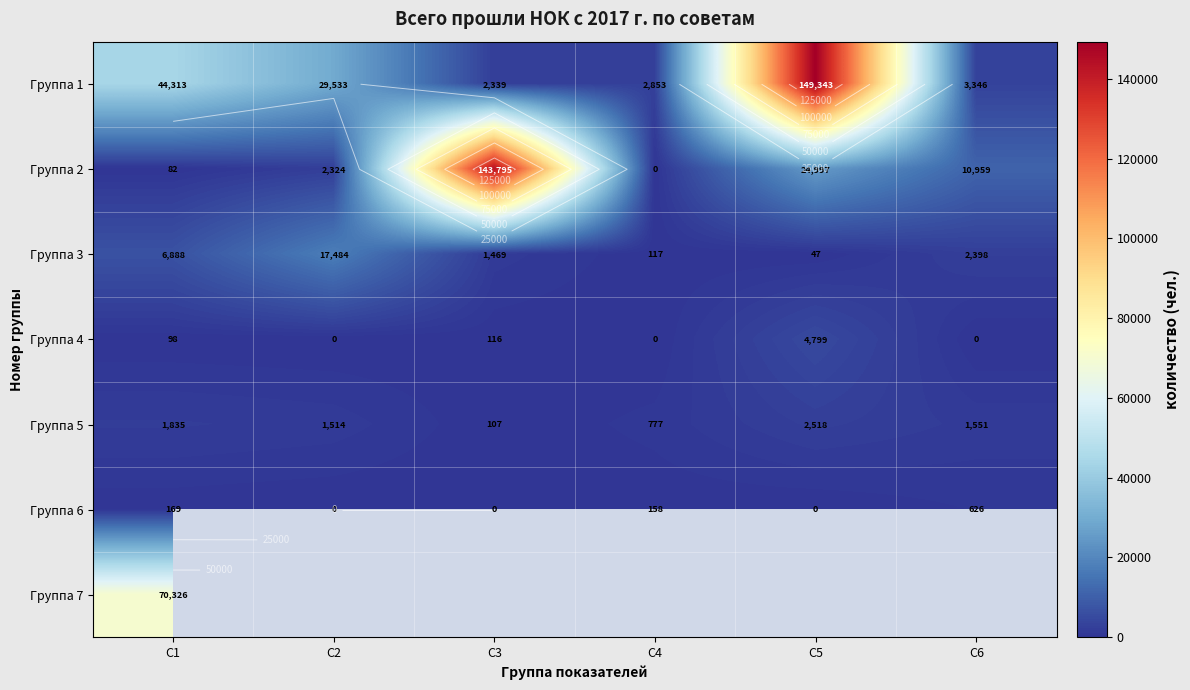

Which series has the largest total across all categories?

Группа 1